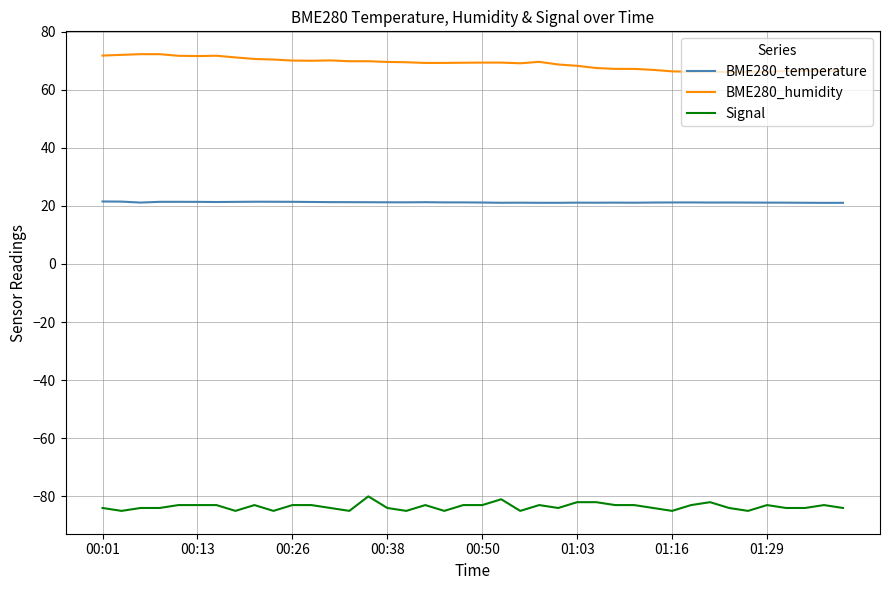

At how many categories does at least one series exceed 54?

40